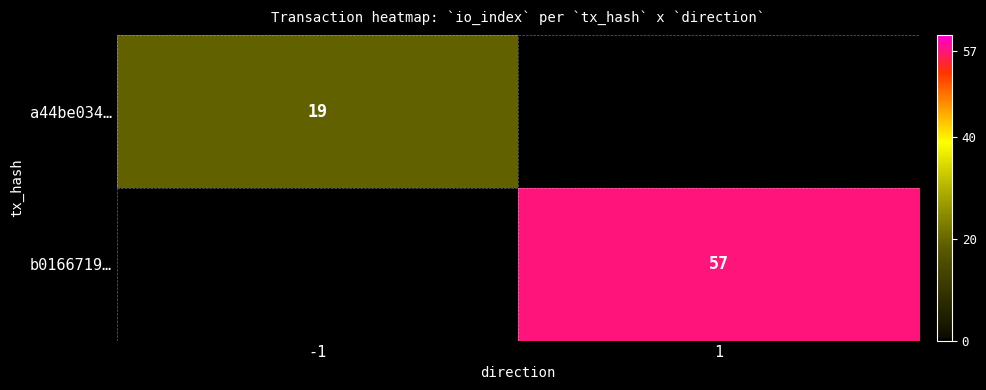

At how many categories does at least one series exceed 30?

1